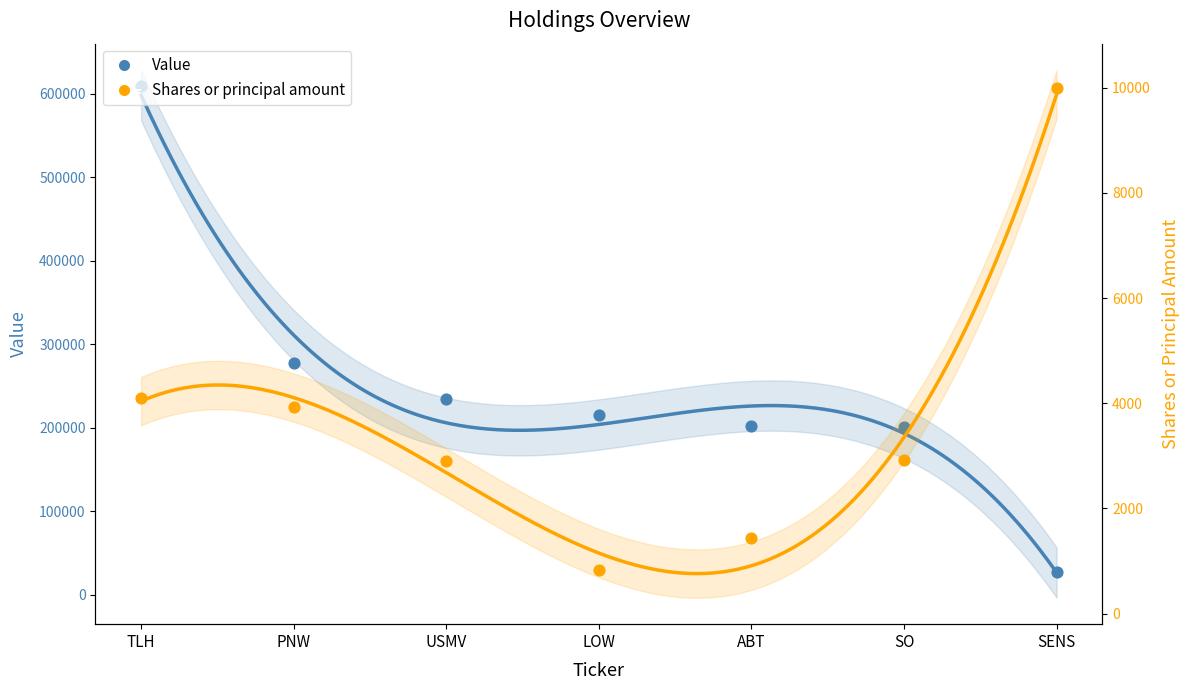

Which series reaches the maximum Y coordinate?

Value